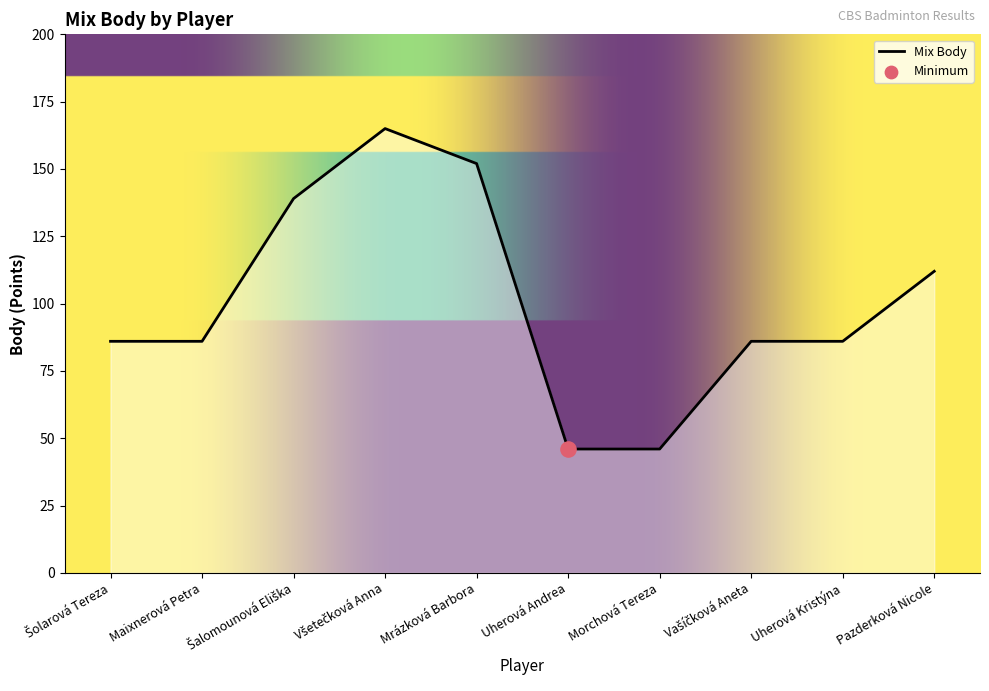

What is the ratio of the value at Morchová Tereza to the value at Maixnerová Petra?

0.5